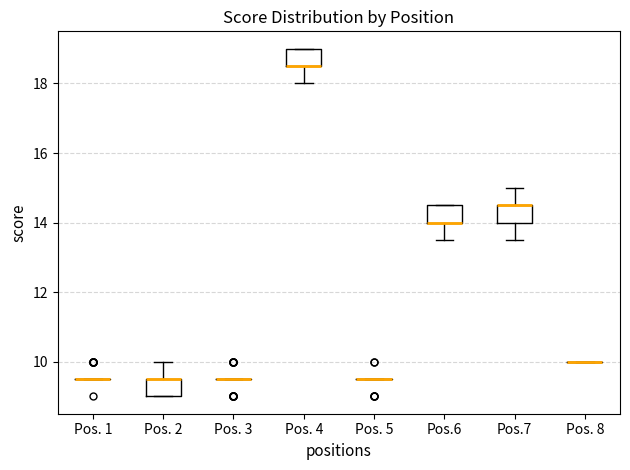

Reading left to right, read every box against the y-axis: the position of its median line, the range the box covers, and the ends of its whiskers. The values are not printed on the chart, so give them approximately, as read against the axis.

Pos. 1: box collapsed to a line at 9.6, whiskers 9.6 to 9.6
Pos. 2: median 9.6 (drawn on the box's upper edge), box 9.0 to 9.6, whiskers 9.0 to 10.0
Pos. 3: box collapsed to a line at 9.6, whiskers 9.6 to 9.6
Pos. 4: median 18.6 (drawn on the box's lower edge), box 18.6 to 19.0, whiskers 18.0 to 19.0
Pos. 5: box collapsed to a line at 9.6, whiskers 9.6 to 9.6
Pos.6: median 14.0 (drawn on the box's lower edge), box 14.0 to 14.6, whiskers 13.6 to 14.6
Pos.7: median 14.6 (drawn on the box's upper edge), box 14.0 to 14.6, whiskers 13.6 to 15.0
Pos. 8: box collapsed to a line at 10.0, whiskers 10.0 to 10.0